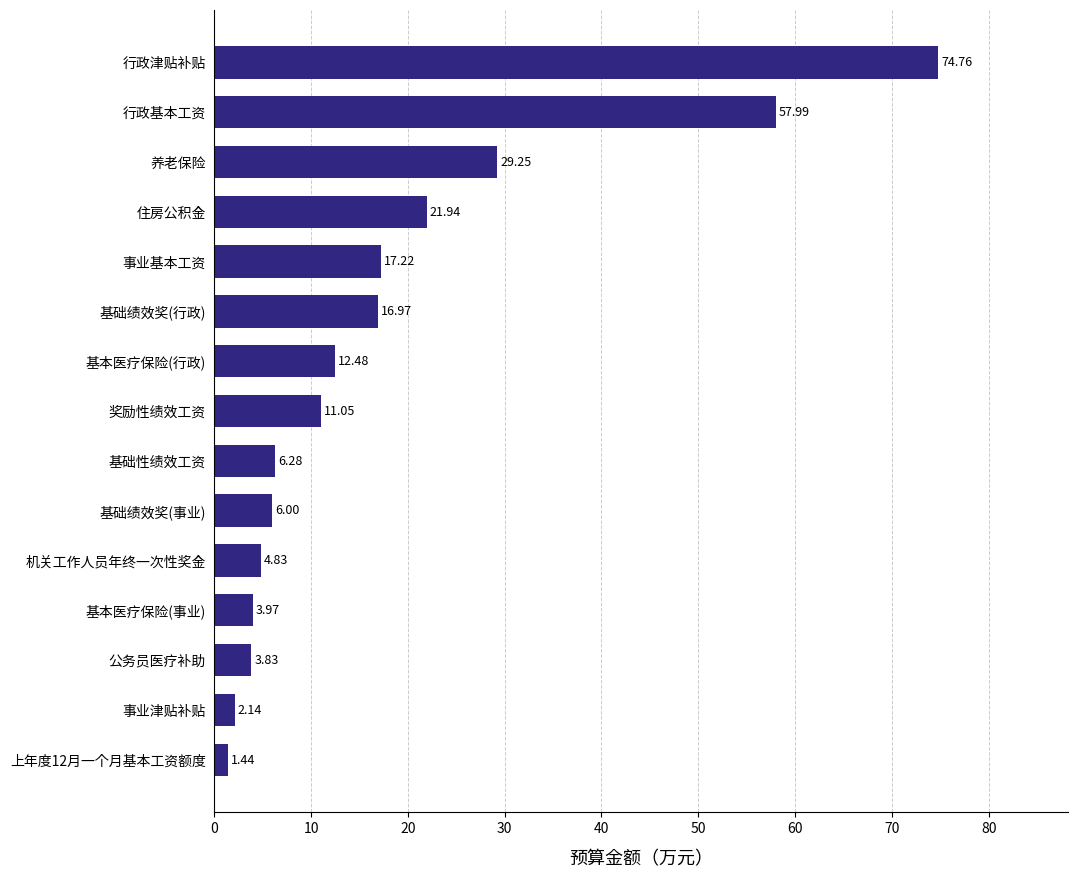

At which category does the chart reach its peak across all series?

行政津贴补贴